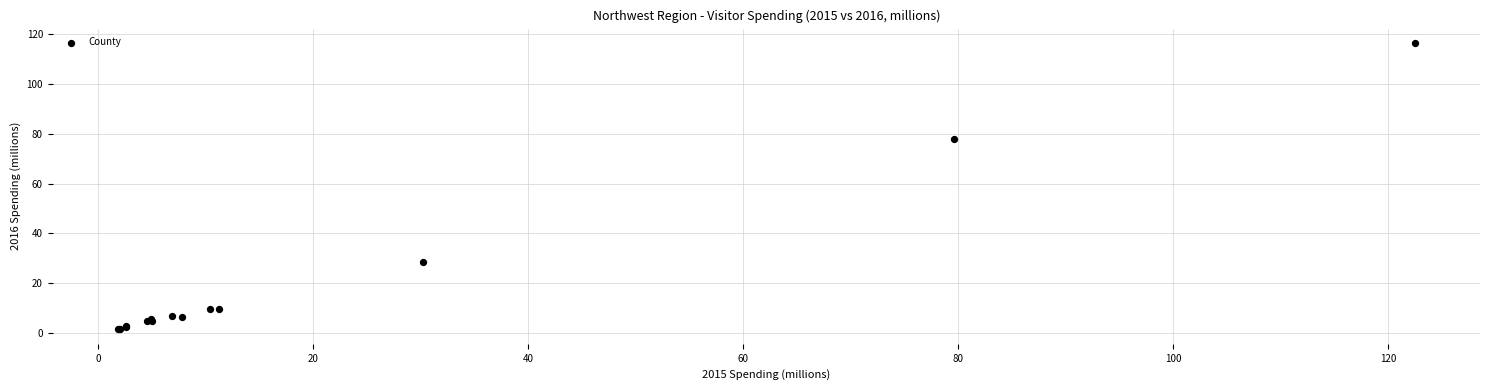

What Y value in the scatter plot is closest to 58?

77.8